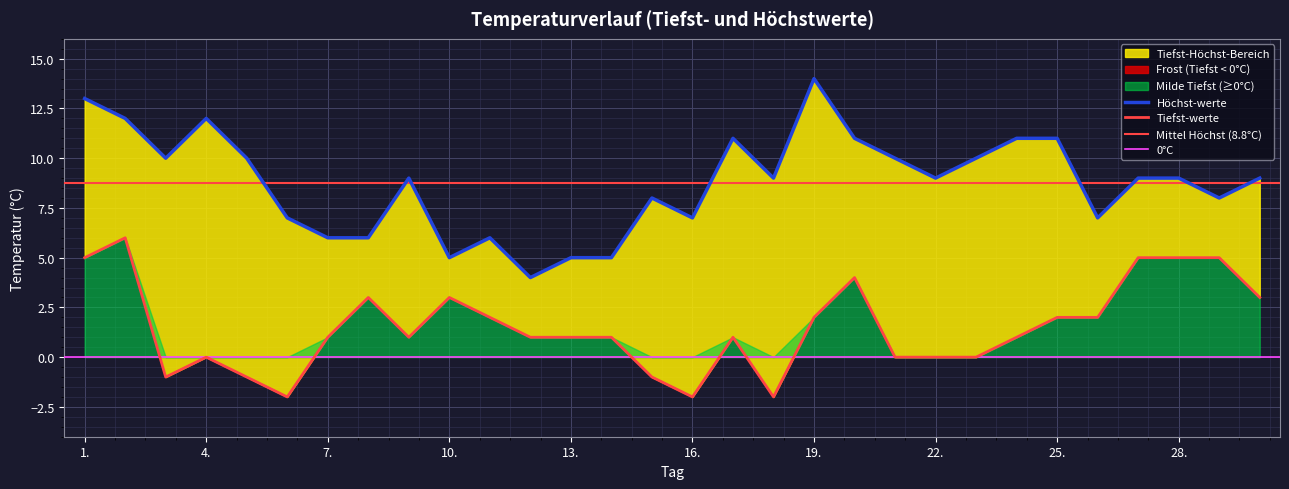

What position from the right is 6.?

25